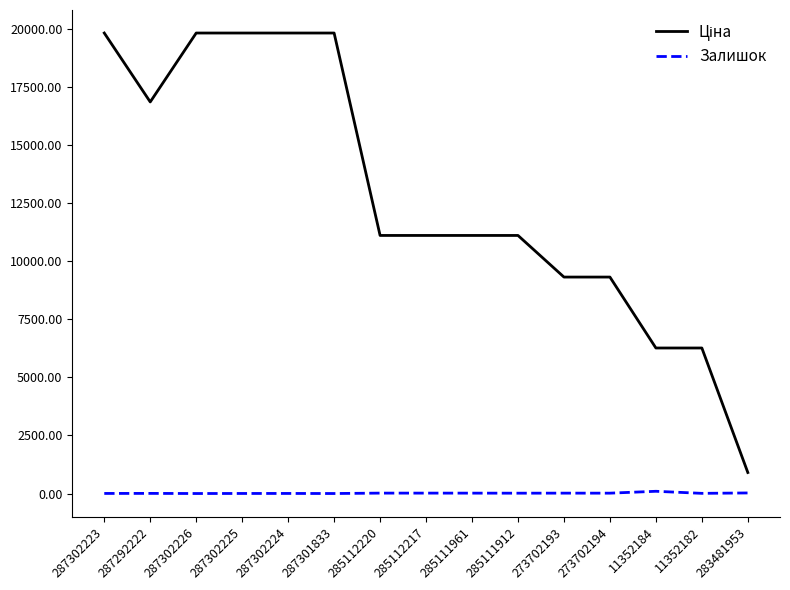

What is the maximum value shown in the chart?

19831.1